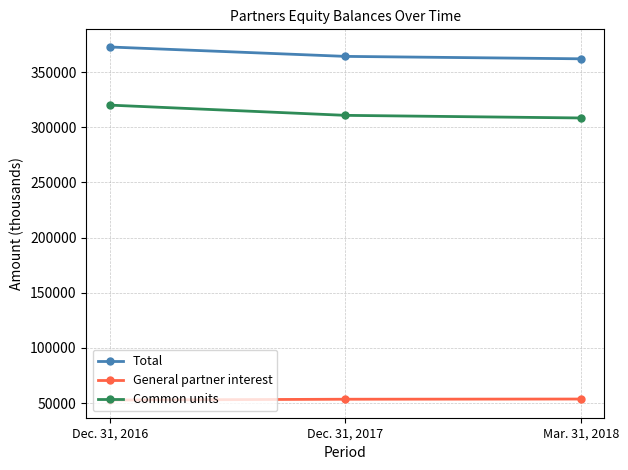

The Common units series shows 70503 at Mar. 31, 2018. True or false?

False